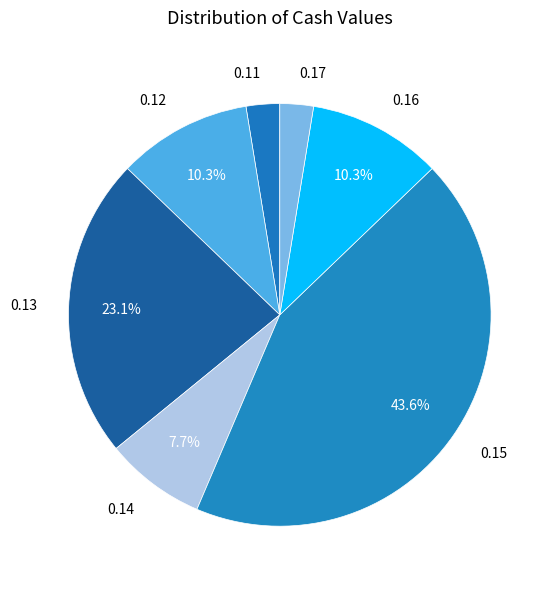

Count the number of slices in the pie.

7